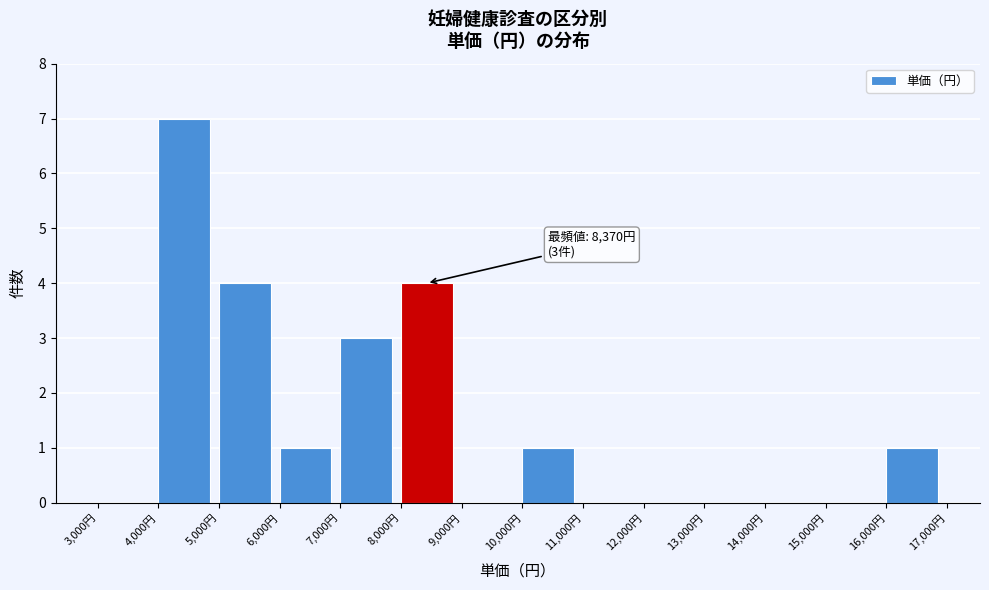

Which range on the x-axis has the tallest bar?

4000 to 5000